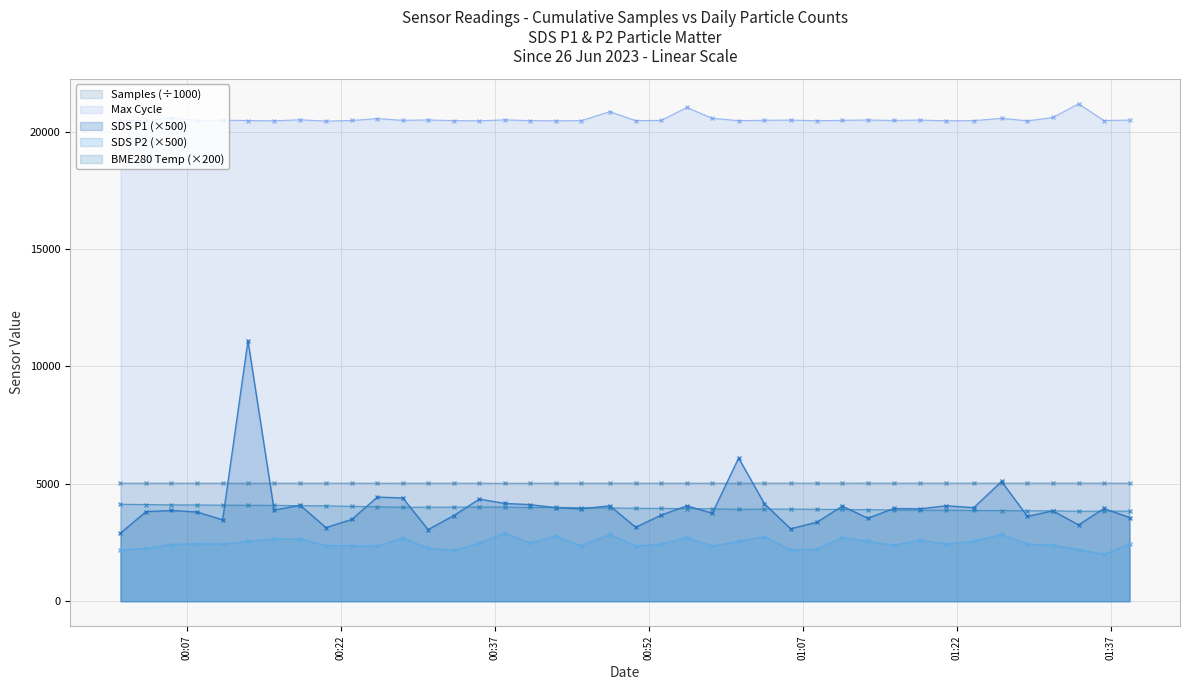

What is the difference between the maximum and minimum values in the SDS_P1 series?

8200.0